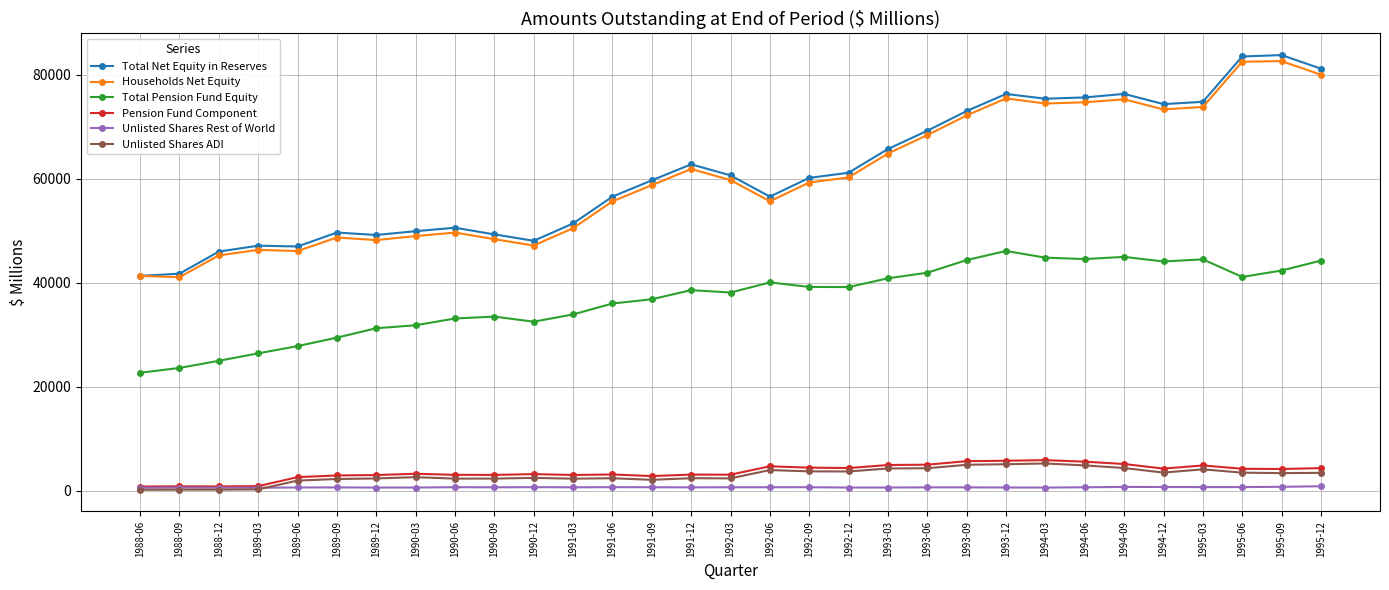

What is the highest value of the Households Net Equity series?

82635